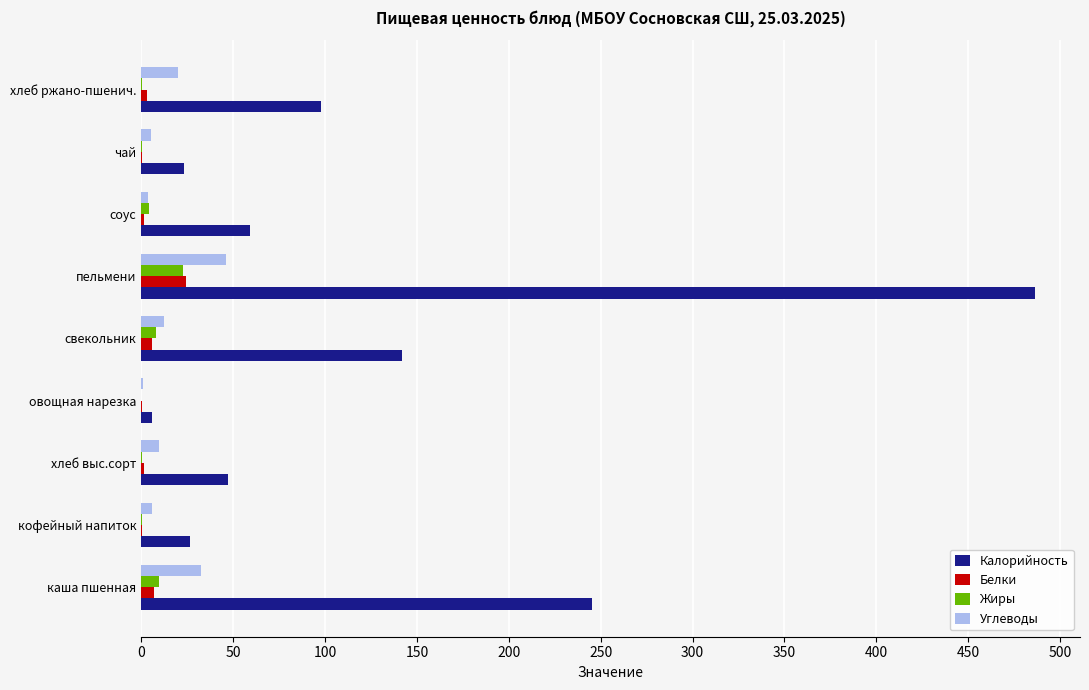

What is the approximate value of Углеводы at пельмени?

46.2